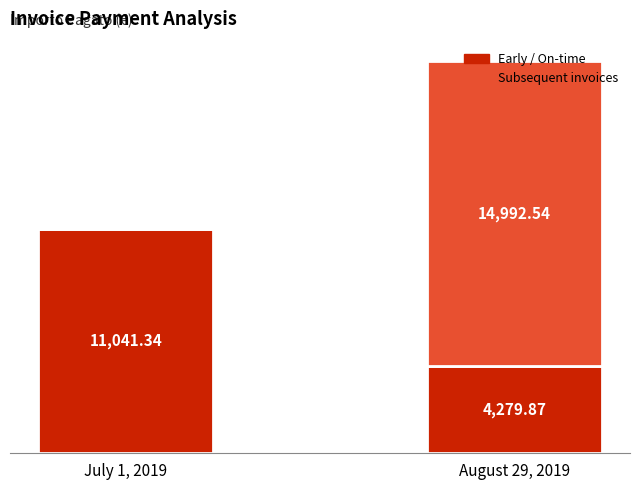

At which category is the sum across all series the highest?

August 29, 2019